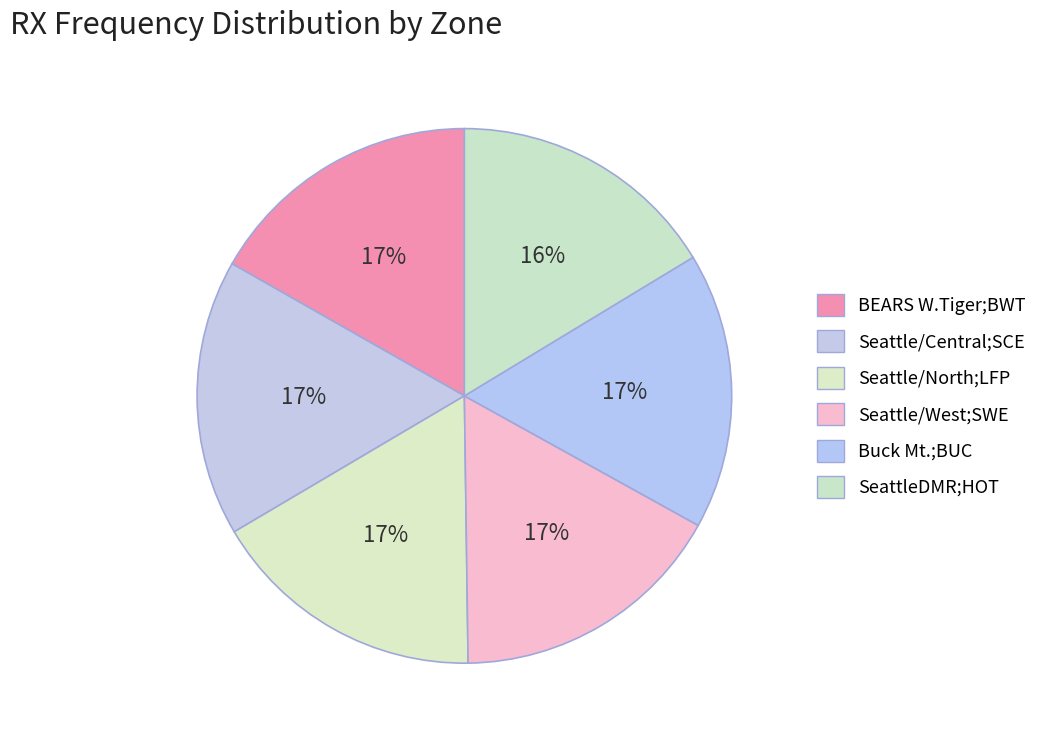

Count the number of slices in the pie.

6